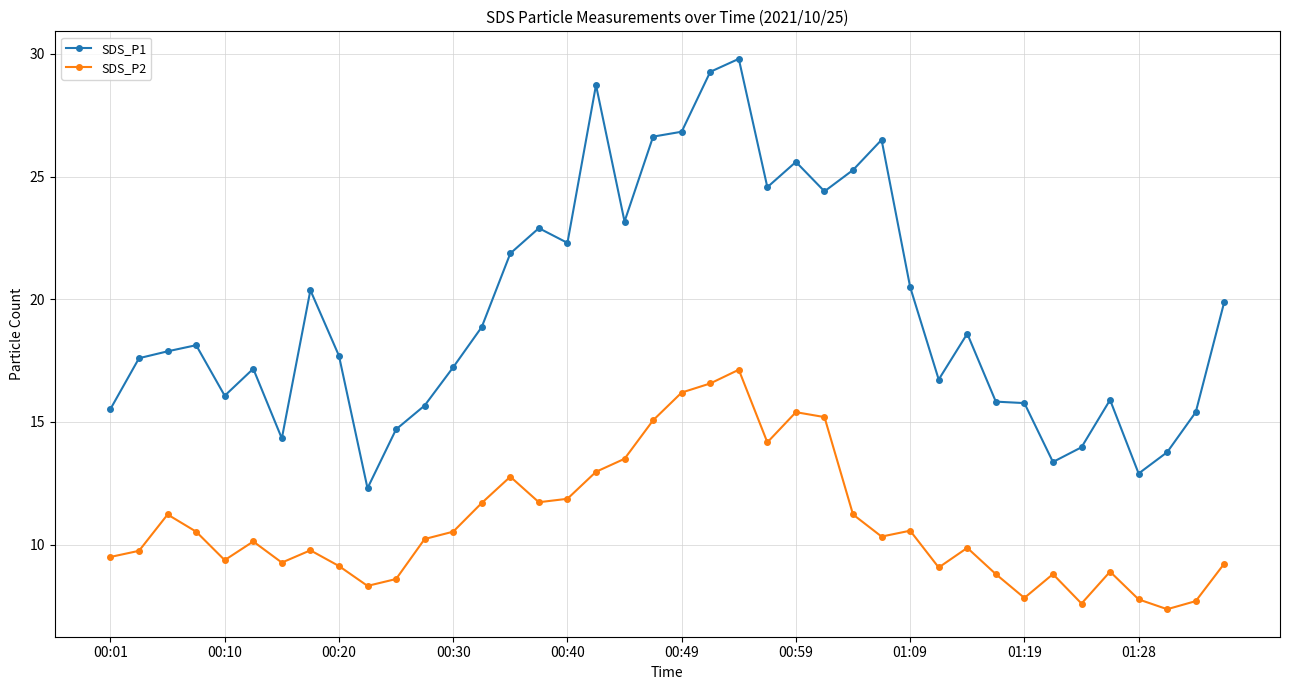

Rank the series by their maximum value, from lowest to highest.

SDS_P2, SDS_P1